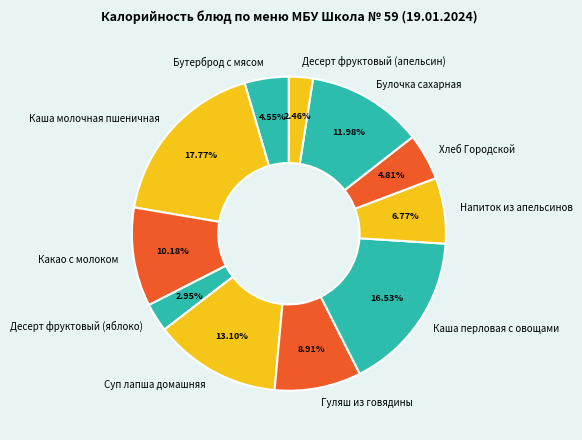

The Десерт фруктовый (апельсин) slice represents 2% of the pie. True or false?

True